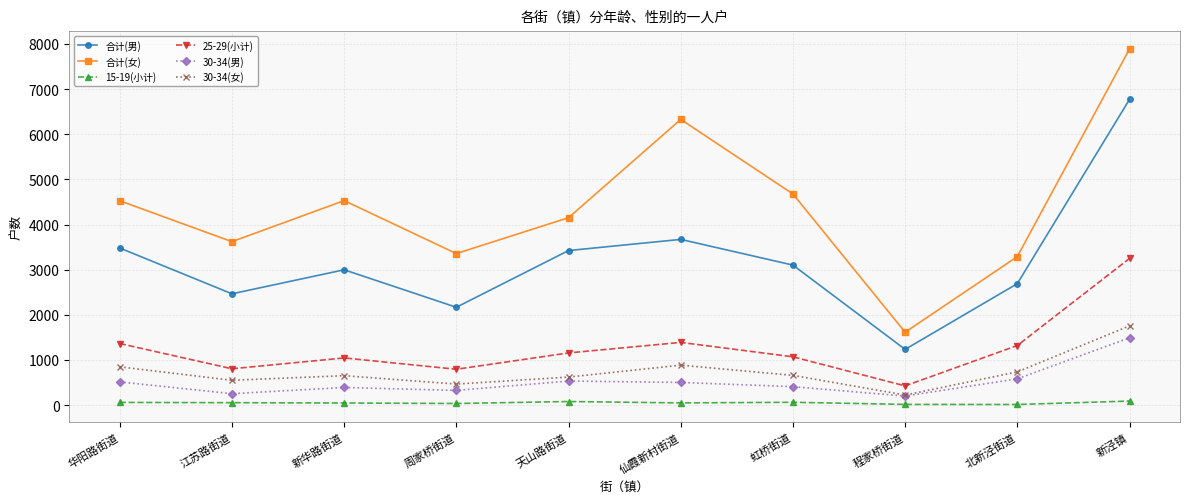

Which series changed the most between 北新泾街道 and 新泾镇?

合计(女)